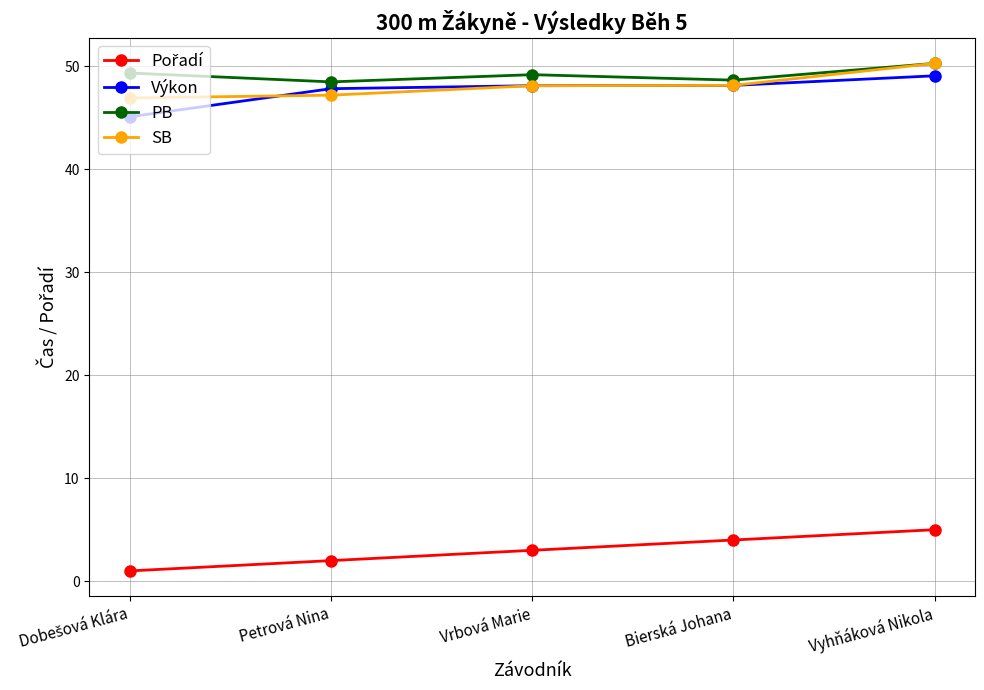

How many lines are shown in the chart?

4